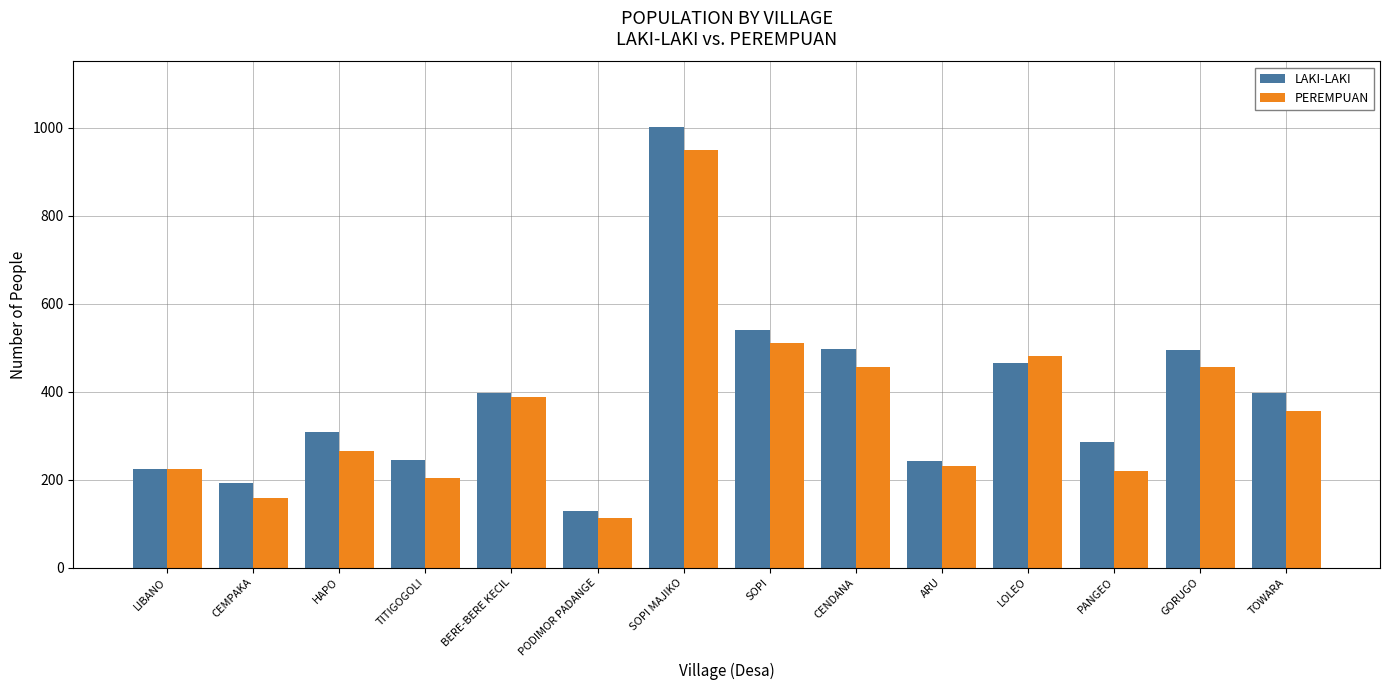

Rank the series by their average value, from highest to lowest.

LAKI-LAKI, PEREMPUAN